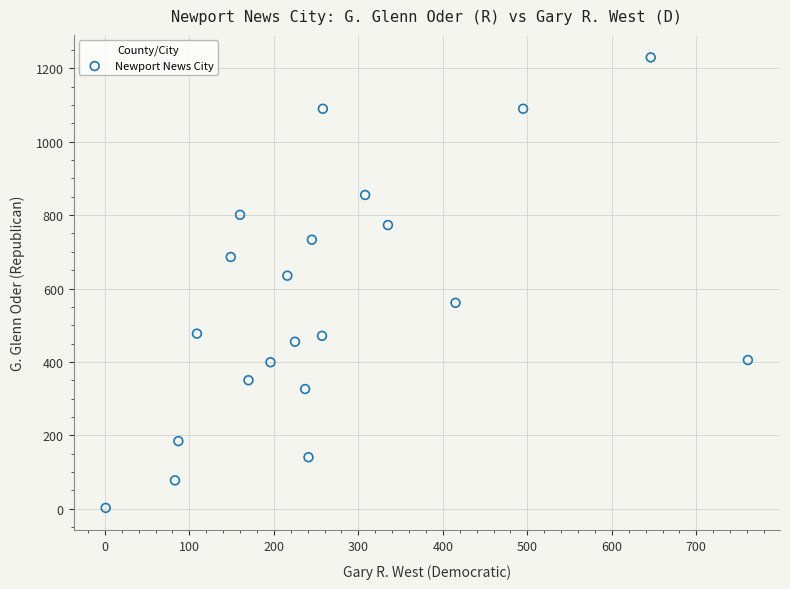

What is the range of X values (max minus min)?

760